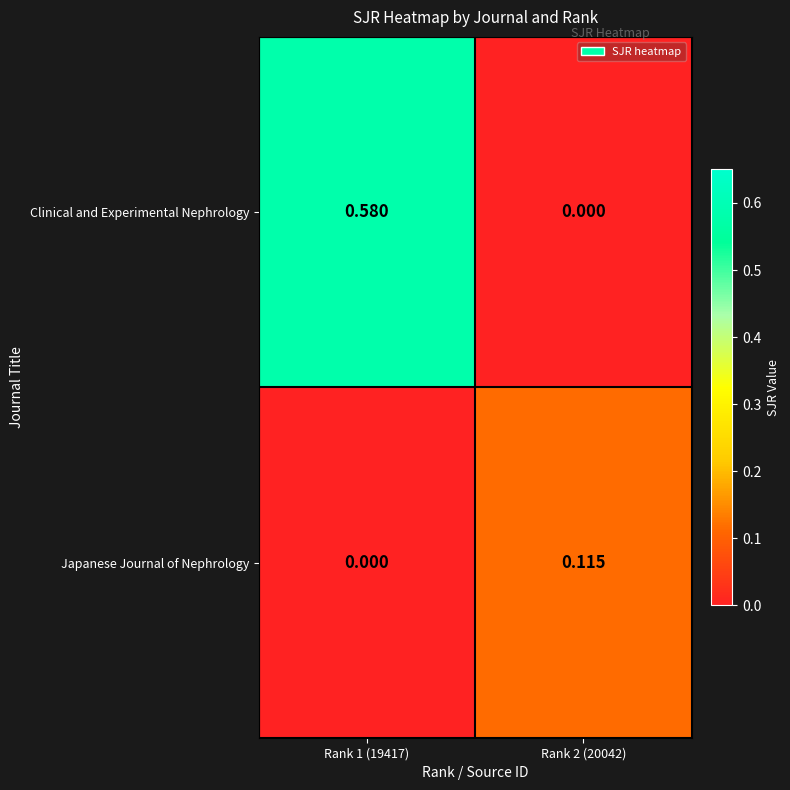

List the series in order of their peak value, highest first.

Clinical and Experimental Nephrology, Japanese Journal of Nephrology